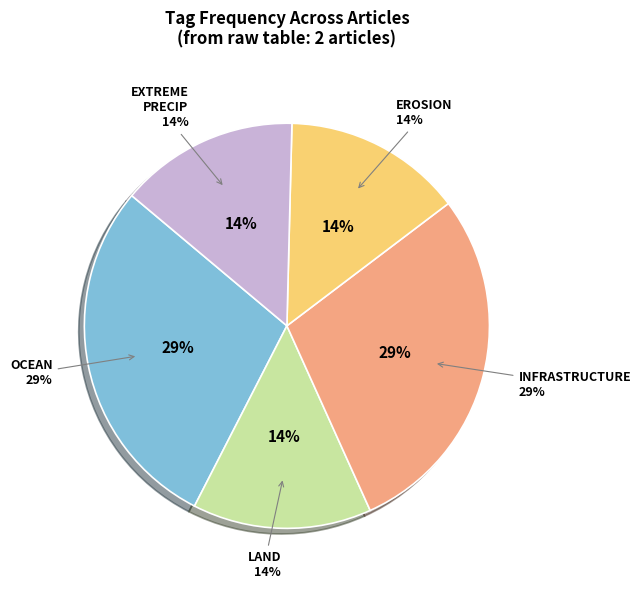

Is there a majority slice in this chart?

No